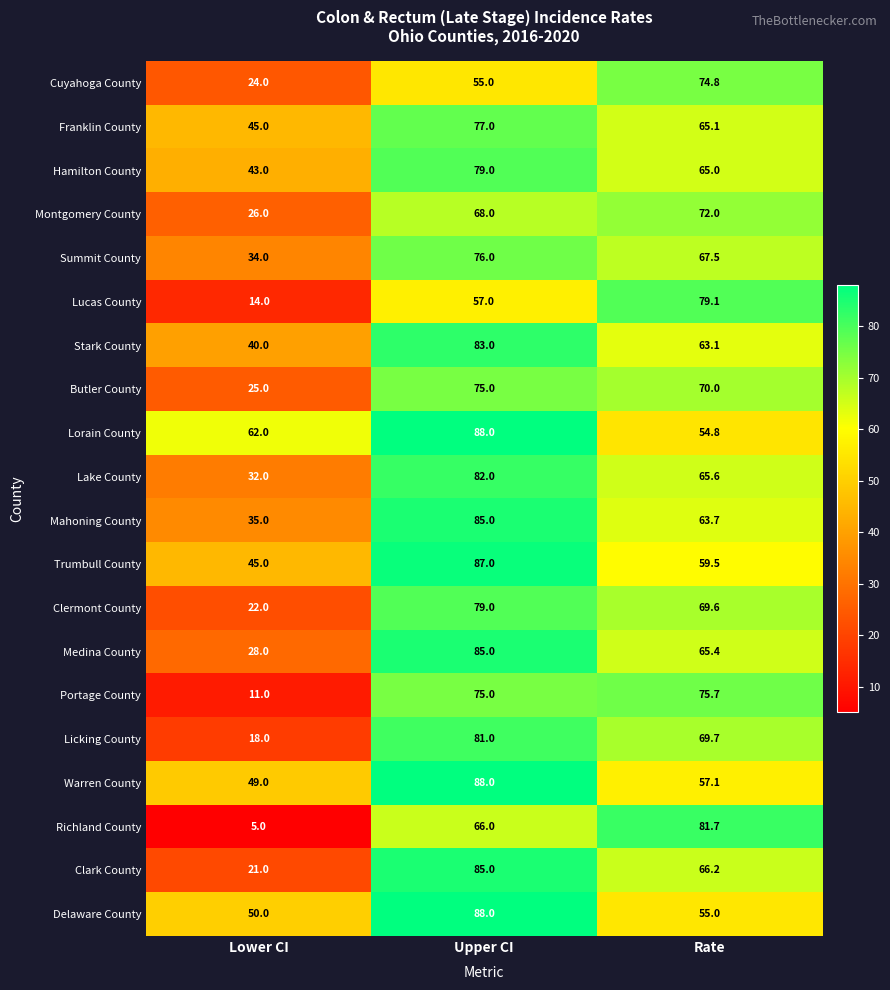

Which series has the largest range (max minus min)?

Richland County